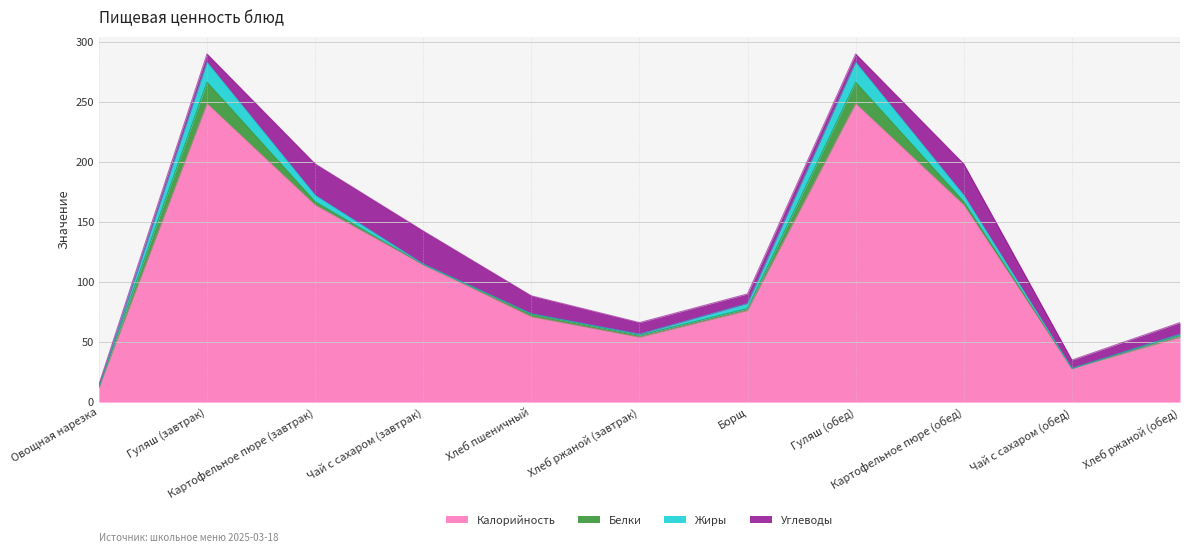

Is the value of Белки at Хлеб ржаной (завтрак) greater than the value of Углеводы at Хлеб пшеничный?

No